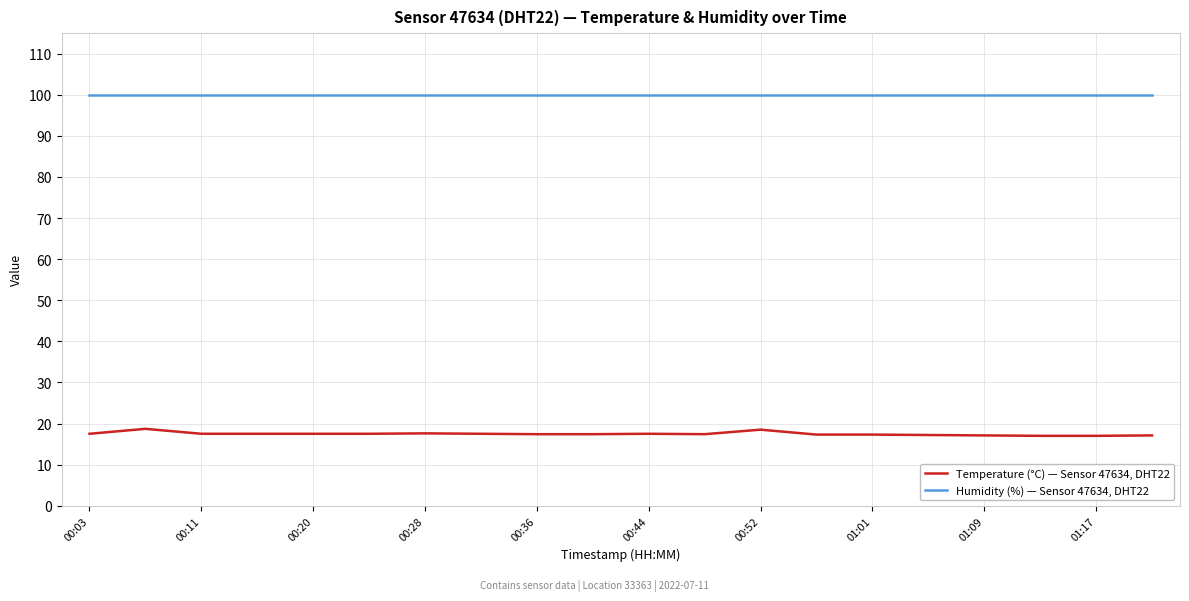

True or false: Temperature (°C) — Sensor 47634, DHT22 and Humidity (%) — Sensor 47634, DHT22 cross at least once.

False